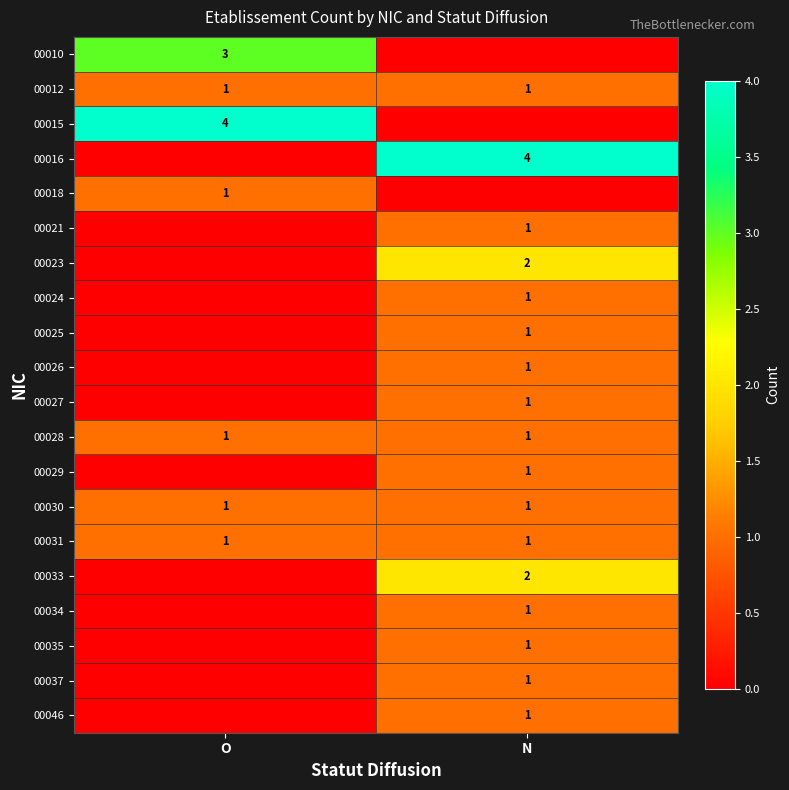

The value of 00024 at N is 1. True or false?

True